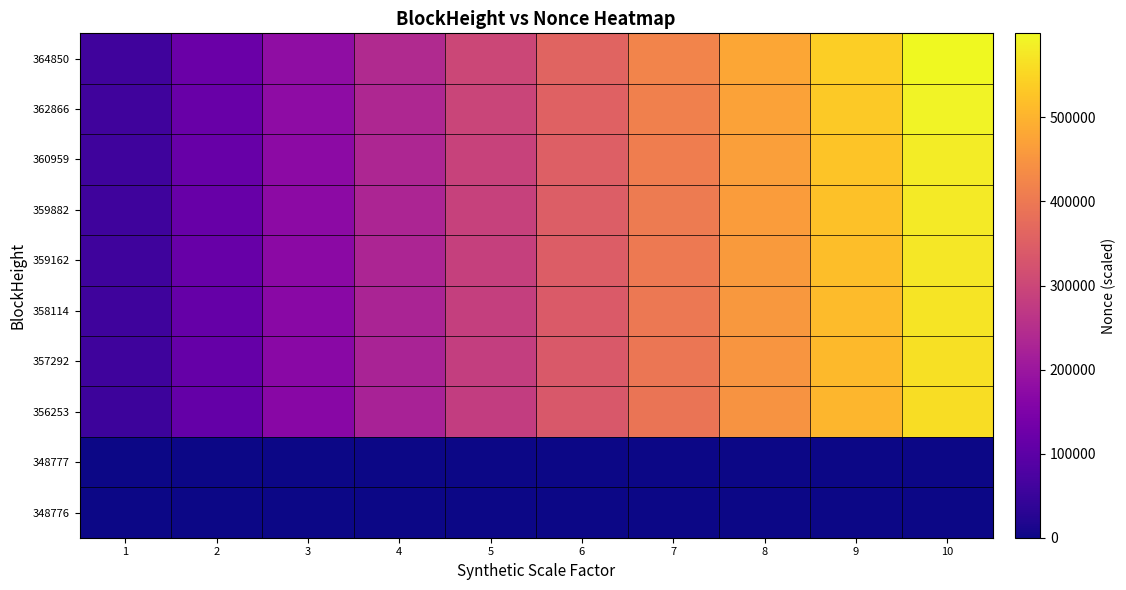

Reading left to right, extract all data points from this chart.

364850: 1=59994.0	2=119988.0	3=179982.0	4=239976.0	5=299970.0	6=359964.0	7=419958.0	8=479952.0	9=539946.0	10=599940.0
362866: 1=59143.0	2=118286.0	3=177429.0	4=236572.0	5=295715.0	6=354858.0	7=414001.0	8=473144.0	9=532287.0	10=591430.0
360959: 1=58347.1	2=116694.2	3=175041.3	4=233388.4	5=291735.5	6=350082.6	7=408429.7	8=466776.8	9=525123.9	10=583471.0
359882: 1=57890.0	2=115780.0	3=173670.0	4=231560.0	5=289450.0	6=347340.0	7=405230.0	8=463120.0	9=521010.0	10=578900.0
359162: 1=57424.3	2=114848.6	3=172272.9	4=229697.2	5=287121.5	6=344545.8	7=401970.1	8=459394.4	9=516818.7	10=574243.0
358114: 1=56979.5	2=113959.0	3=170938.5	4=227918.0	5=284897.5	6=341877.0	7=398856.5	8=455836.0	9=512815.5	10=569795.0
357292: 1=56509.4	2=113018.8	3=169528.2	4=226037.6	5=282547.0	6=339056.4	7=395565.8	8=452075.2	9=508584.6	10=565094.0
356253: 1=56059.4	2=112118.8	3=168178.2	4=224237.6	5=280297.0	6=336356.4	7=392415.8	8=448475.2	9=504534.6	10=560594.0
348777: 1=0.0	2=0.0	3=0.0	4=0.0	5=0.0	6=0.0	7=0.0	8=0.0	9=0.0	10=0.0
348776: 1=1.3	2=2.6	3=3.9	4=5.2	5=6.5	6=7.8	7=9.1	8=10.4	9=11.7	10=13.0